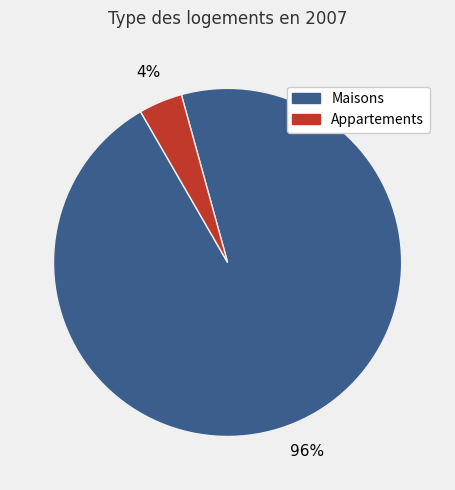

Which category has the biggest portion of the pie?

Maisons